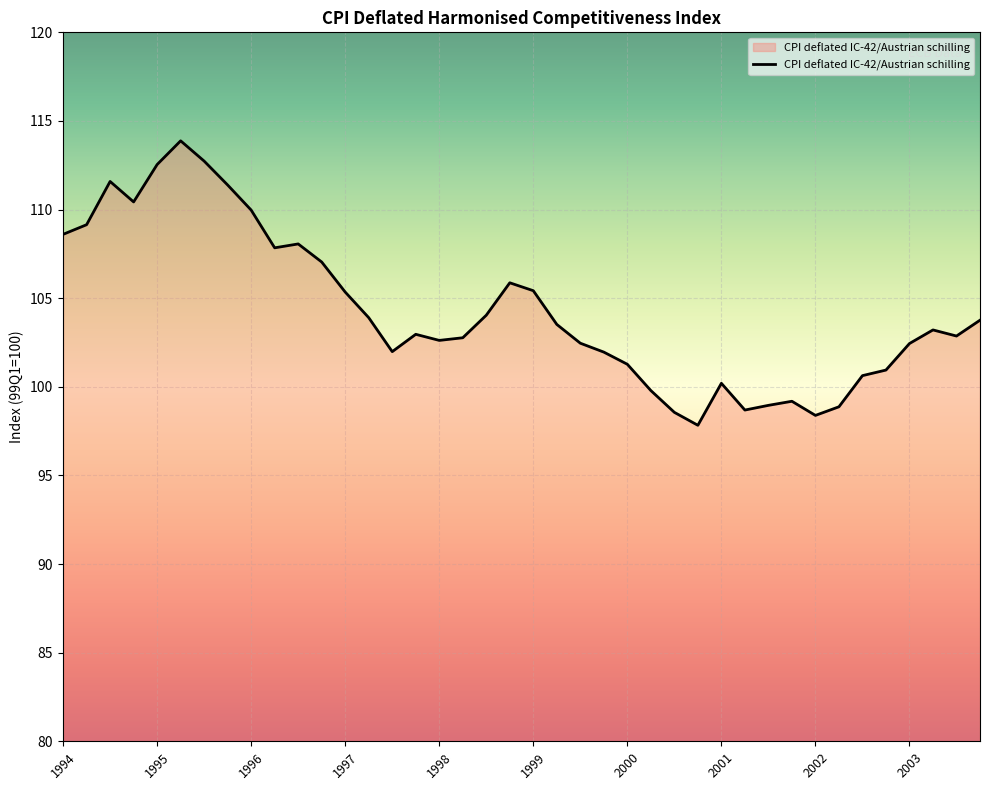

What is the maximum value shown in the chart?

113.9